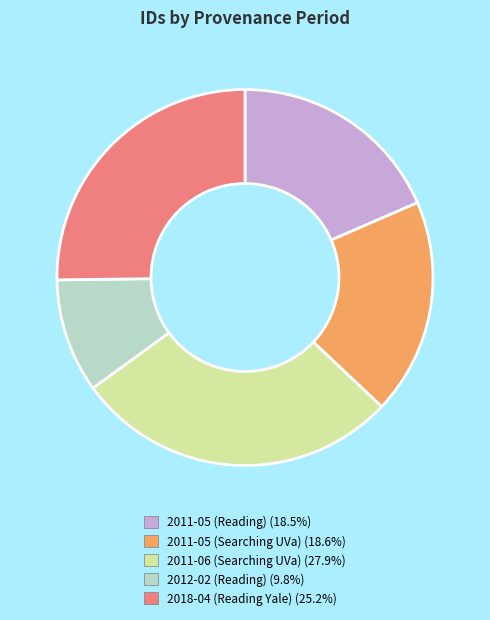

Does any single category account for the majority?

No